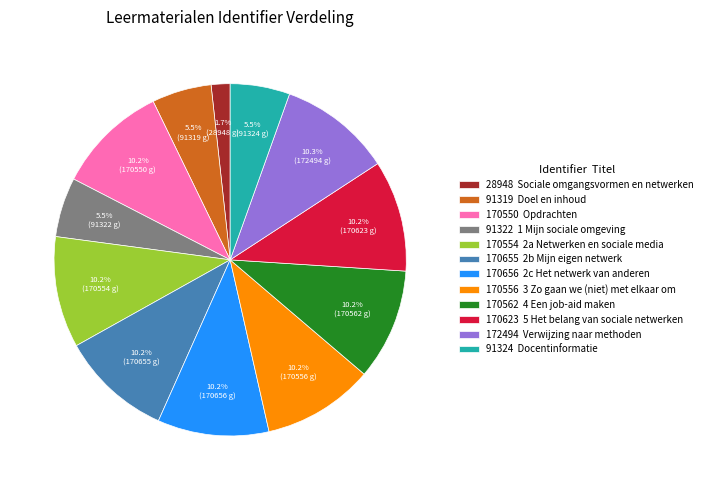

What is the smallest slice in the pie chart?

28948 Sociale omgangsvormen en netwerken